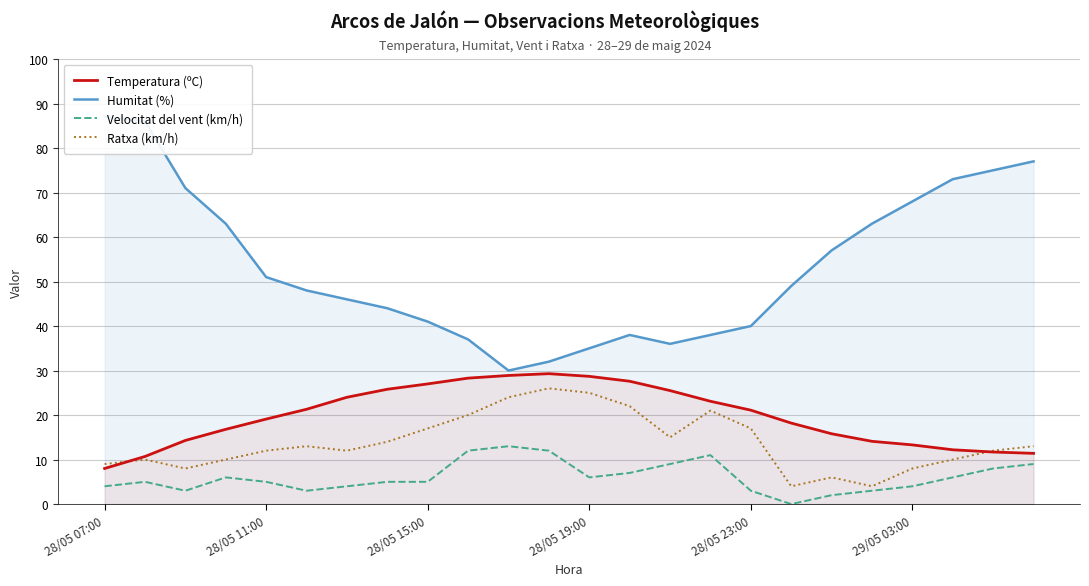

The value of Velocitat del vent (km/h) at 14 is 4.8. True or false?

False